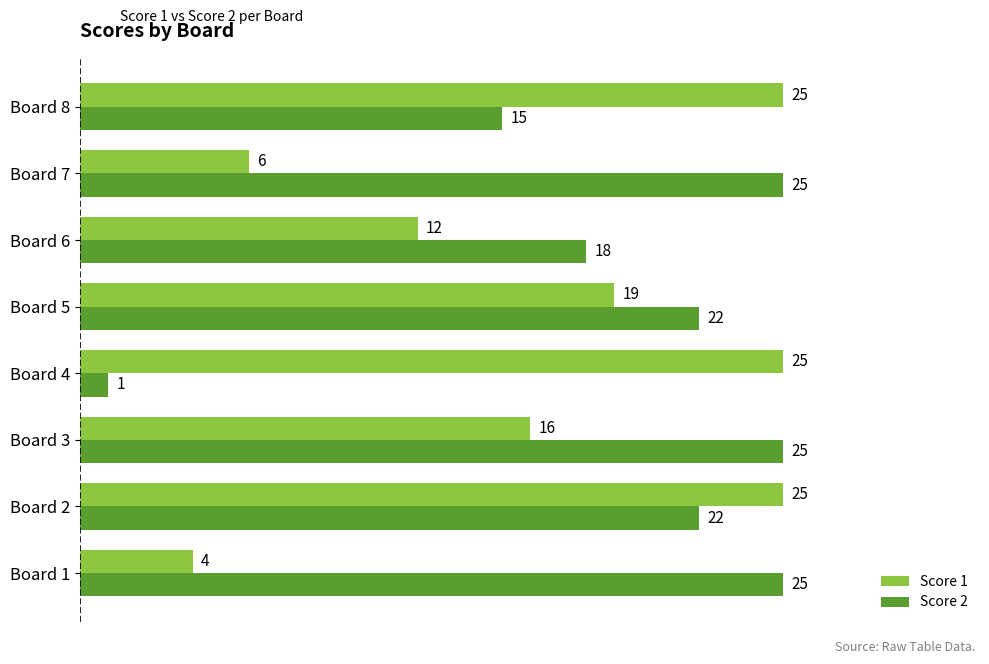

How many distinct data groups are displayed?

2